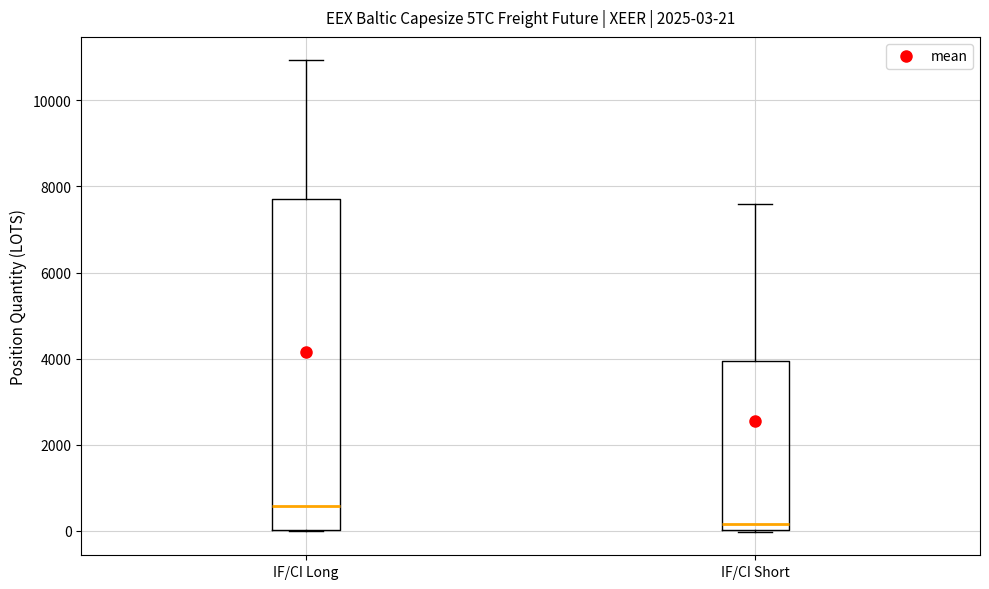

Which box's median line is the highest?

IF/CI Long